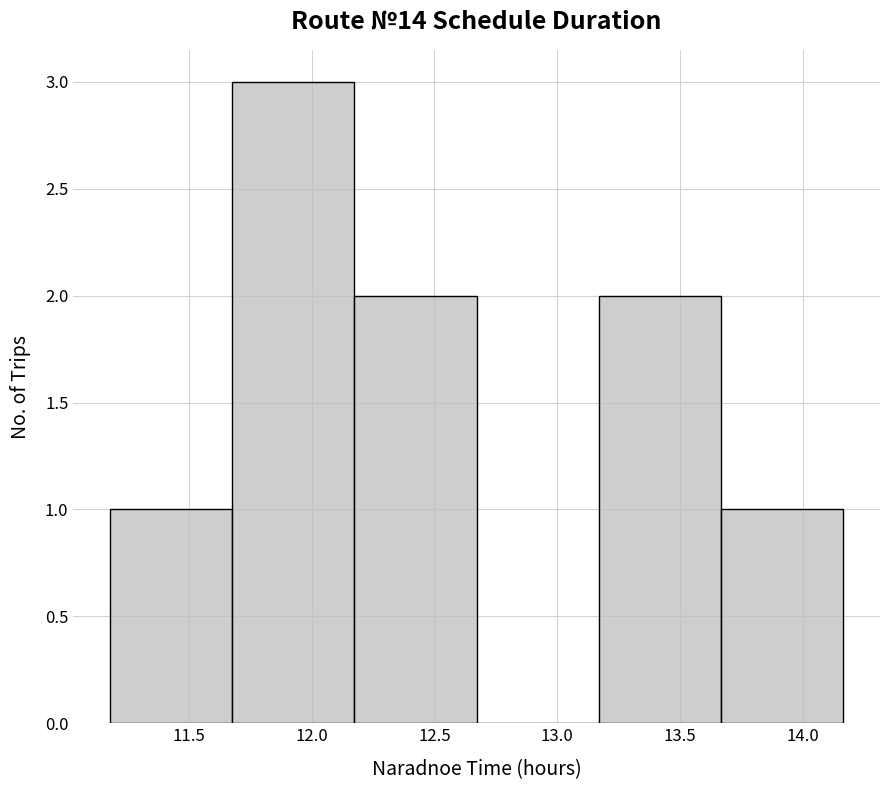

How tall is the bar that spans 13.65 to 14.15 on the x-axis? Neither the bar edges nor the heights are printed on the chart, so give them approximately, as read against the axes.

1